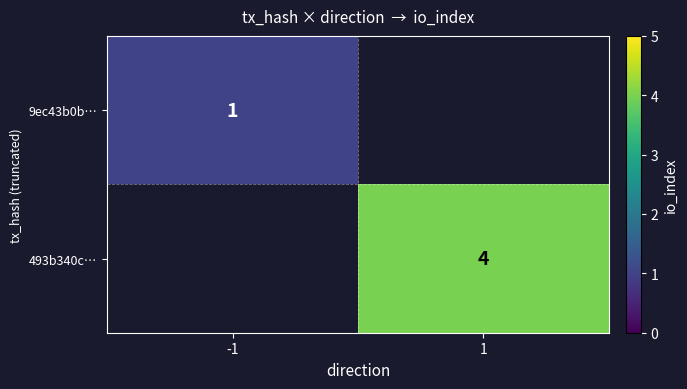

The 493b340c… series shows 4 at 1. True or false?

True